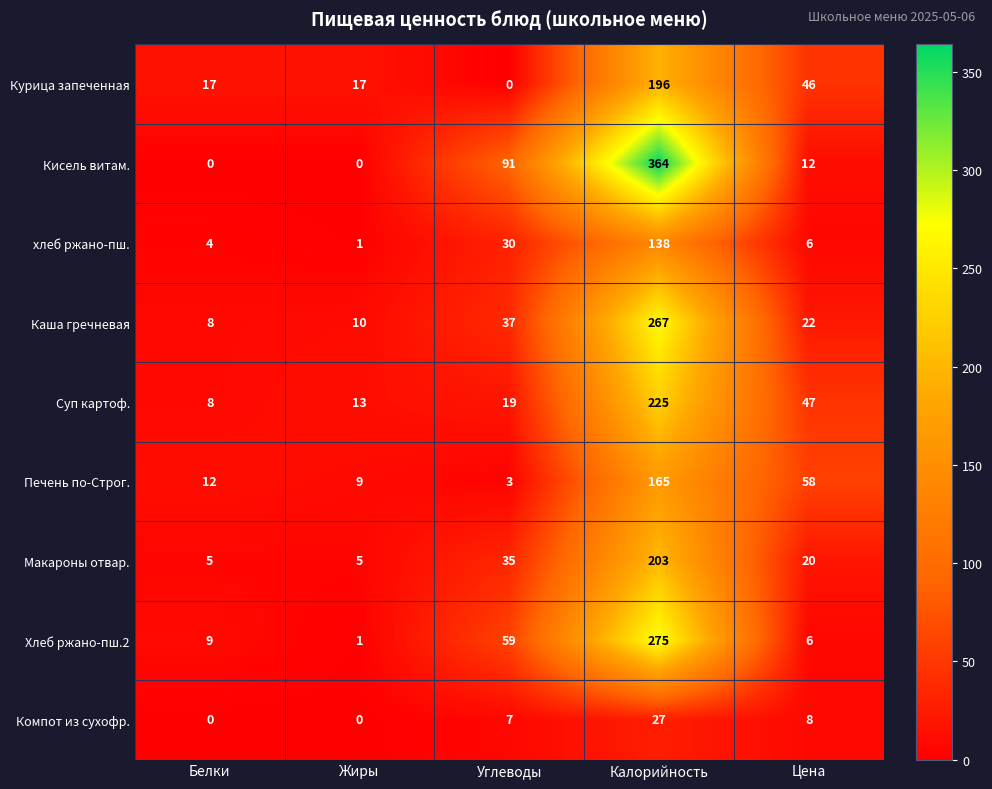

What is the average value of the Каша гречневая series?

69